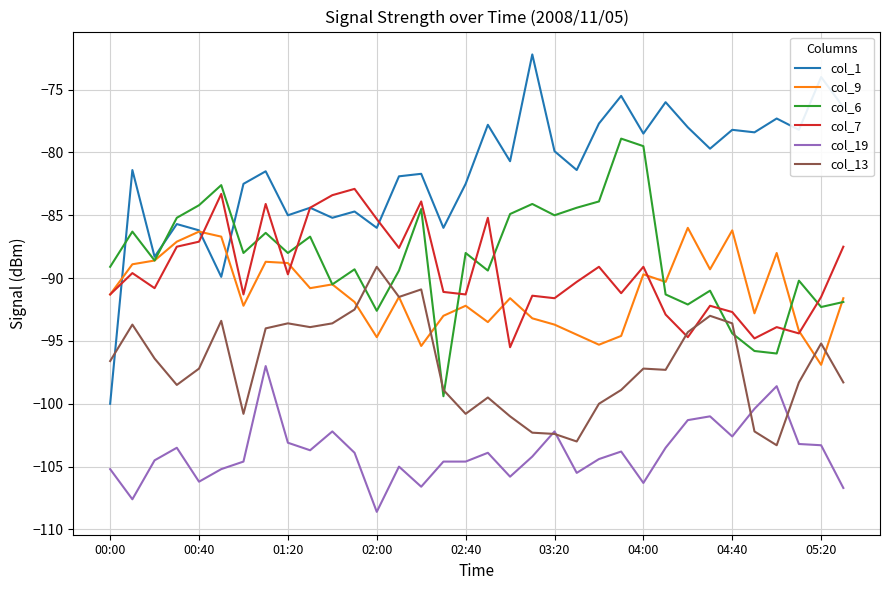

Which series has the largest total across all categories?

col_1